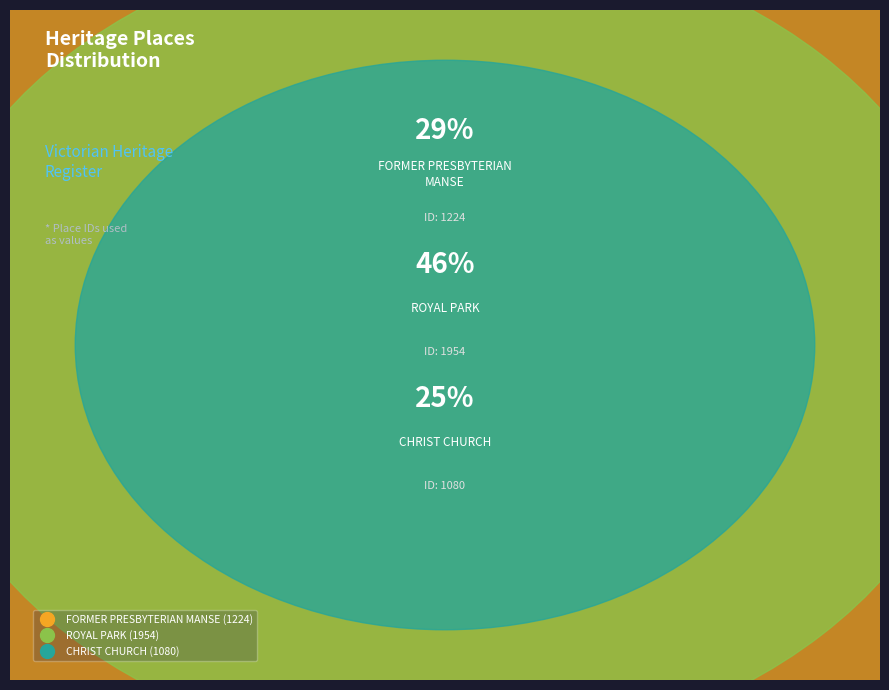

To the nearest percent, what is the difference between the ROYAL PARK and CHRIST CHURCH slice percentages?

21%